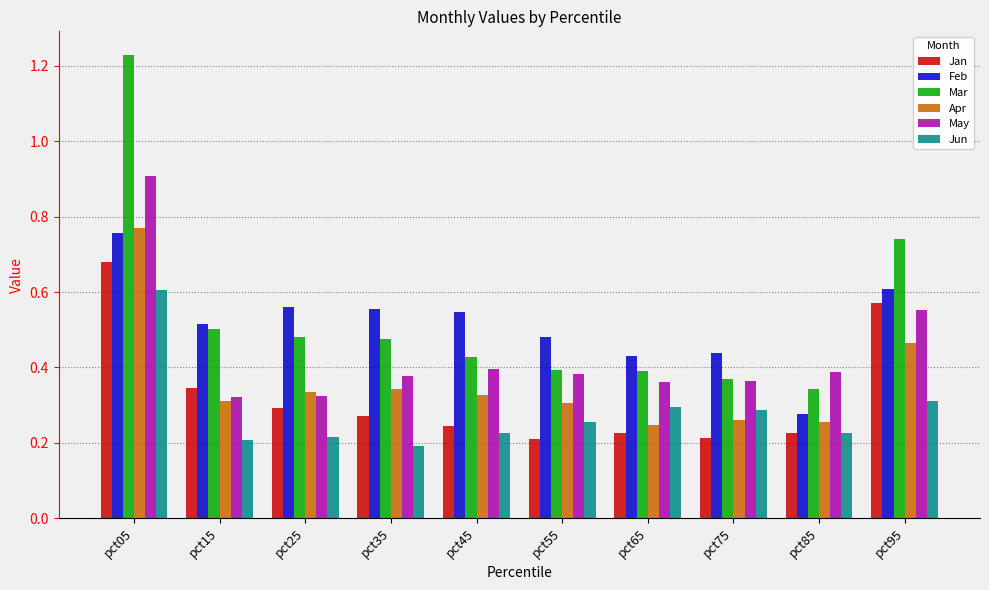

How many series are shown in this chart?

6